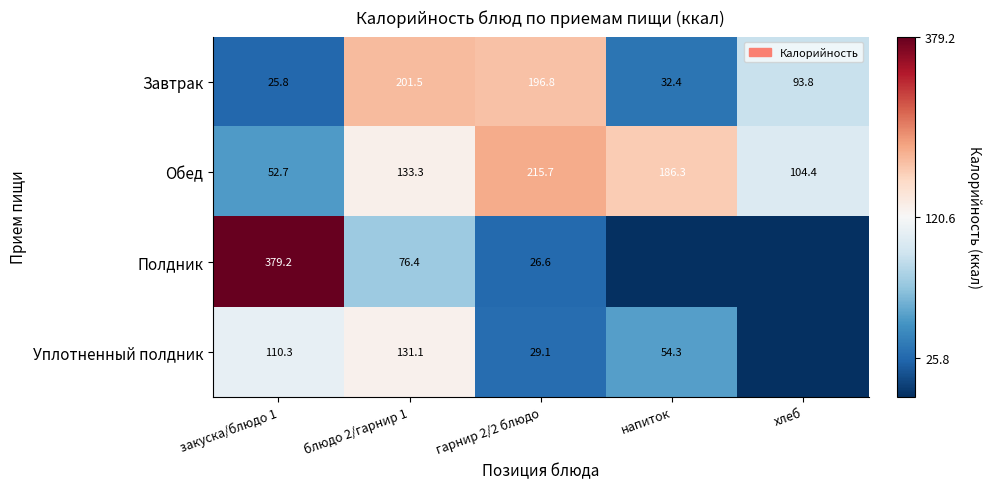

Between закуска/блюдо 1 and гарнир 2/2 блюдо, which is larger?

гарнир 2/2 блюдо